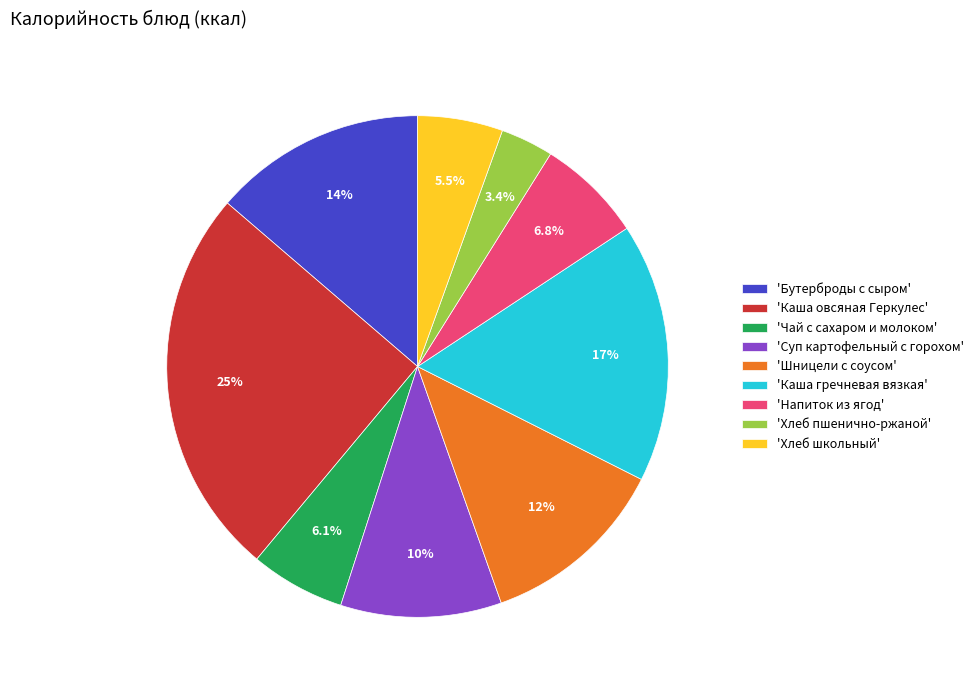

What is the smallest slice in the pie chart?

'Хлеб пшенично-ржаной'